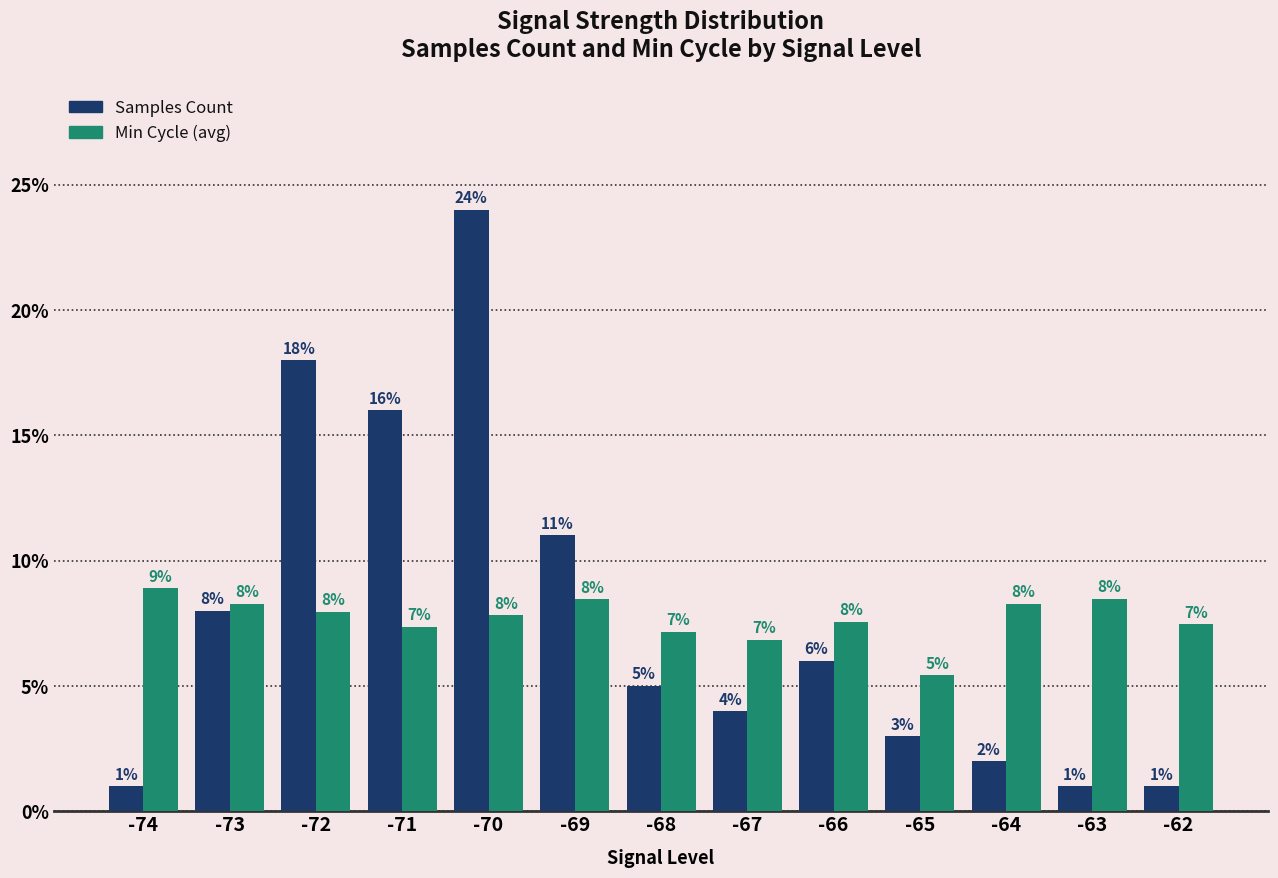

The Samples Count series shows 8.0 at -73. True or false?

True